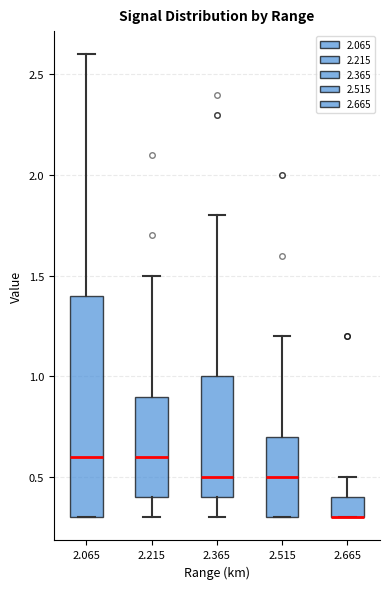

Reading left to right, transcribe this box plot: for each box, give where its median line is, the range the box spans, and where its two whiskers end, as read against the y-axis. The values are not printed on the chart, so give them approximately, as read against the axis.

2.065: median 0.6, box 0.3 to 1.4, whiskers 0.3 to 2.6
2.215: median 0.6, box 0.4 to 0.9, whiskers 0.3 to 1.5
2.365: median 0.5, box 0.4 to 1.0, whiskers 0.3 to 1.8
2.515: median 0.5, box 0.3 to 0.7, whiskers 0.3 to 1.2
2.665: median 0.3 (drawn on the box's lower edge), box 0.3 to 0.4, whiskers 0.3 to 0.5